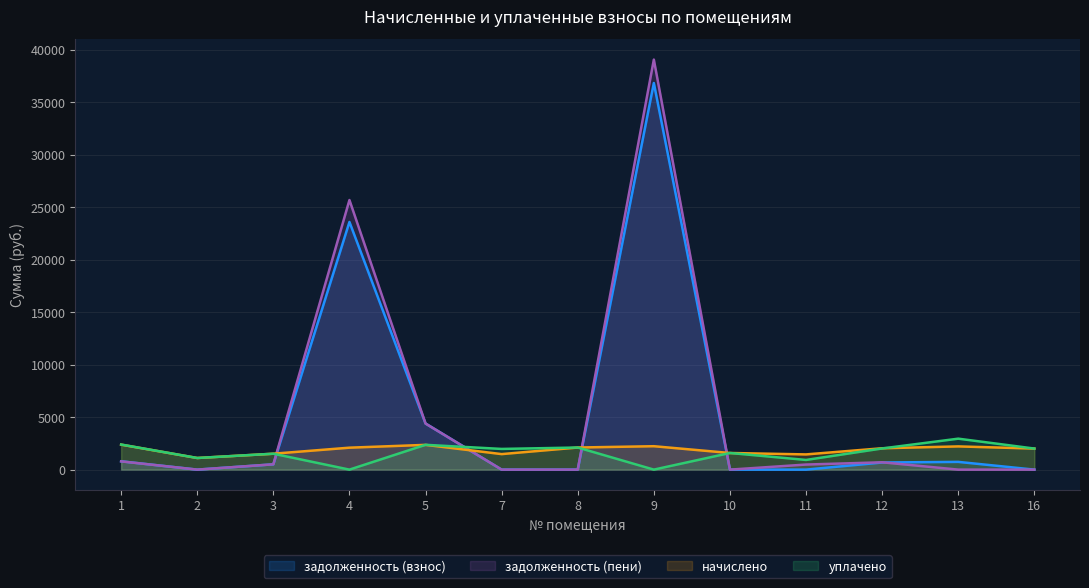

List the series in order of their peak value, highest first.

задолженность (пени), задолженность (взнос), уплачено, начислено